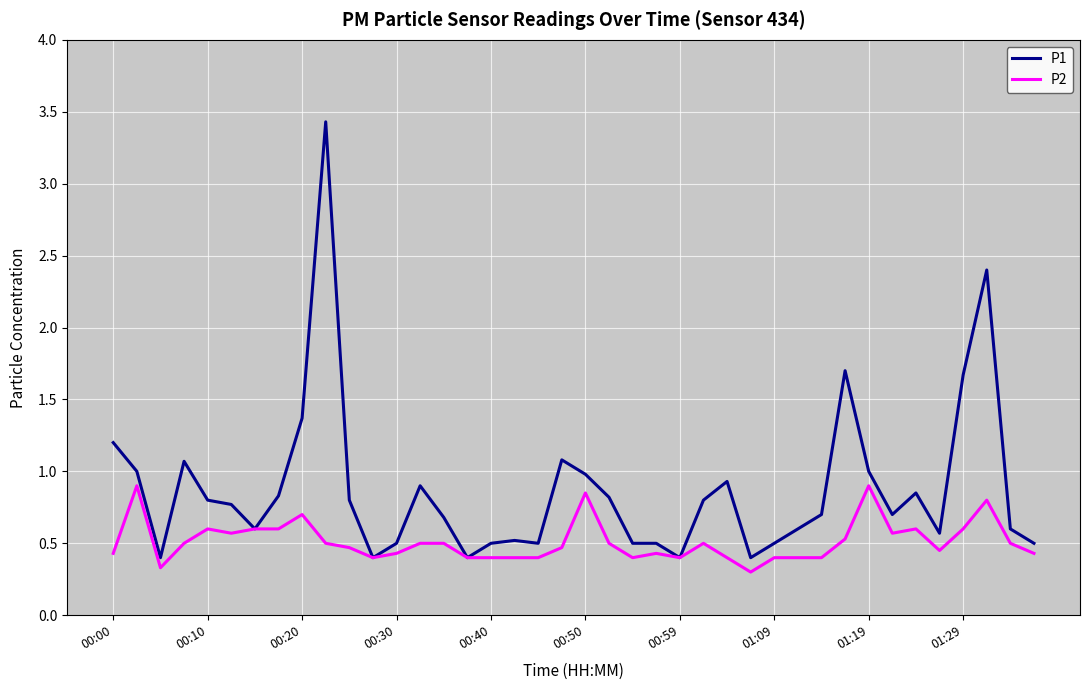

What is the lowest value of the P1 series?

0.4